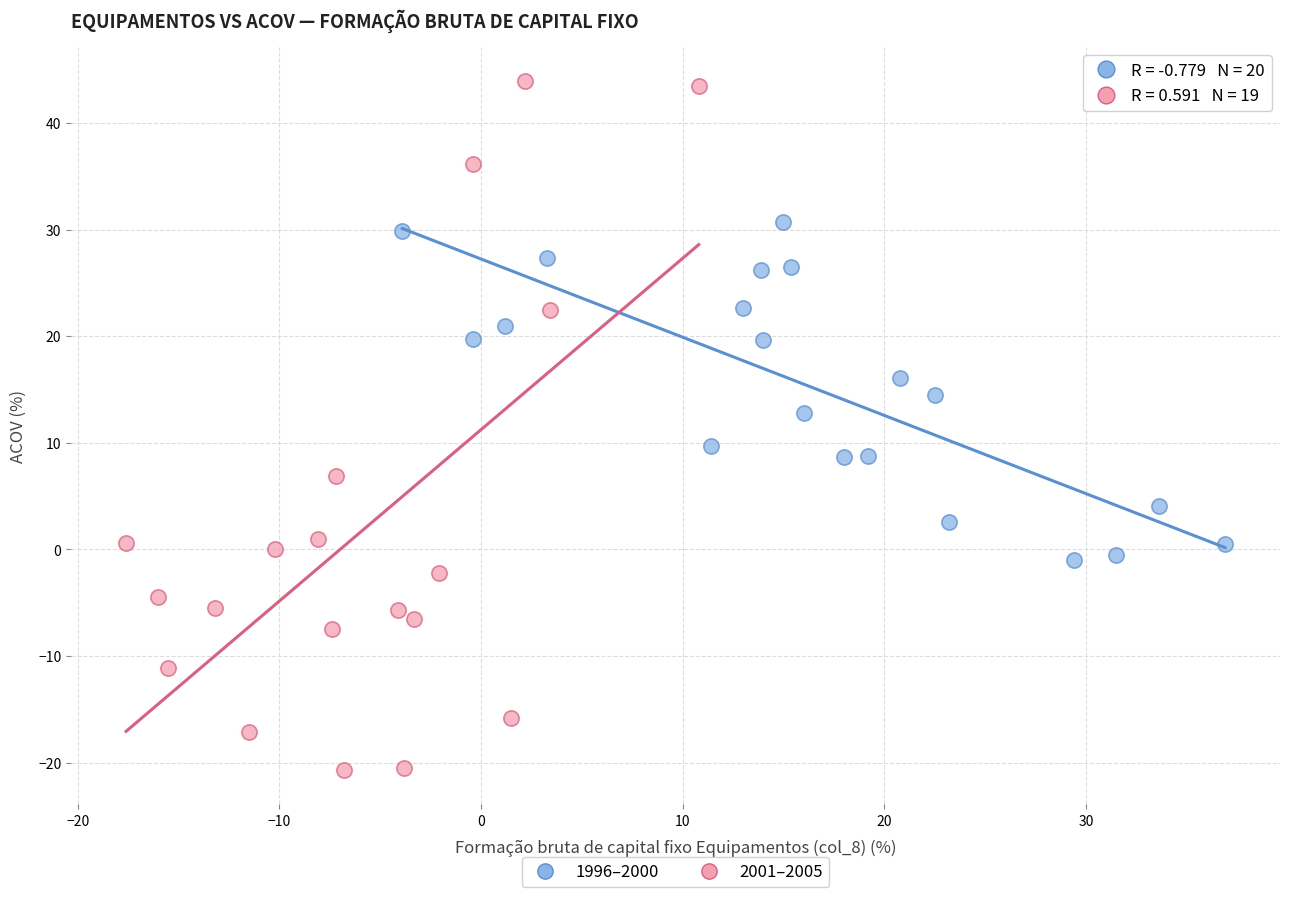

Which series reaches the maximum Y coordinate?

2001–2005